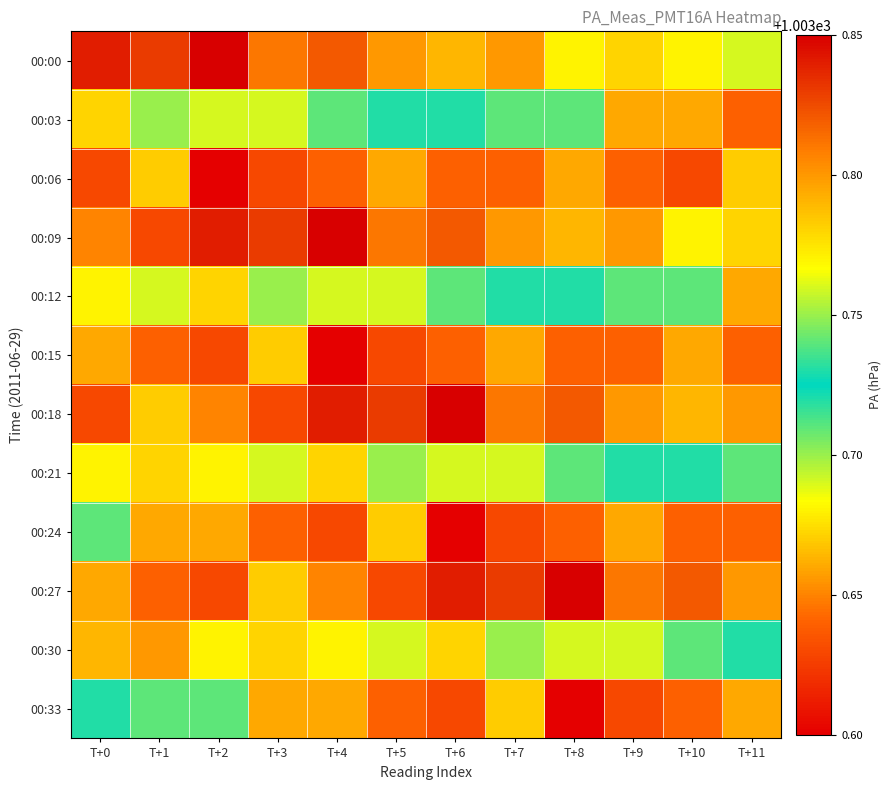

What is the minimum value shown in the chart?

1003.6